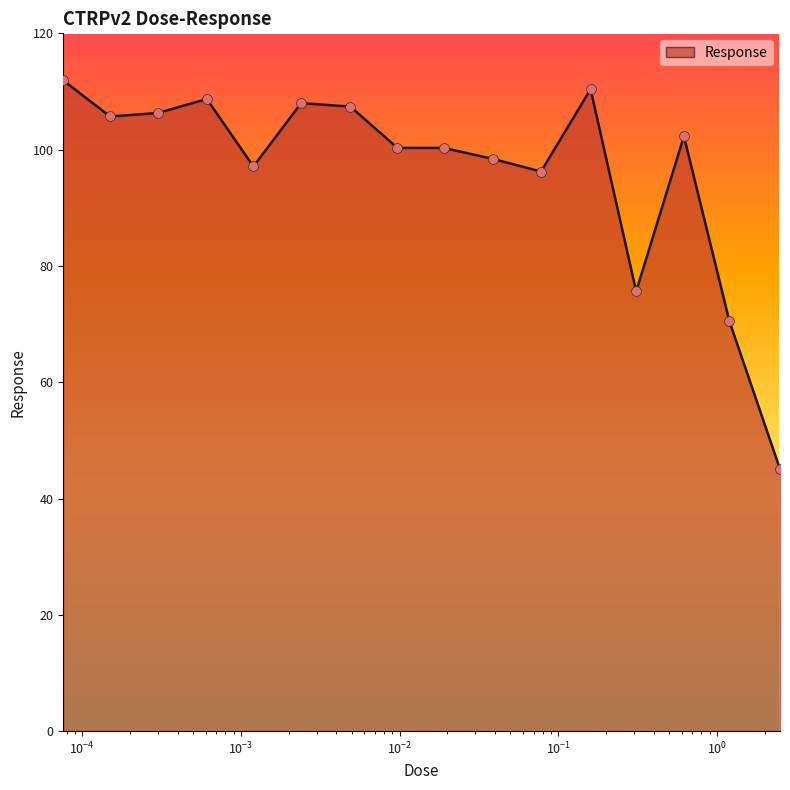

What is the difference between the maximum and minimum values?

66.8